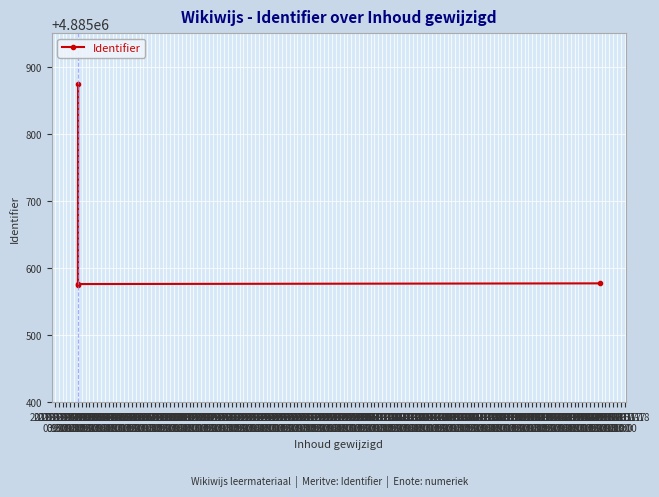

True or false: there are more than 1 points higher than both neighbors.

False